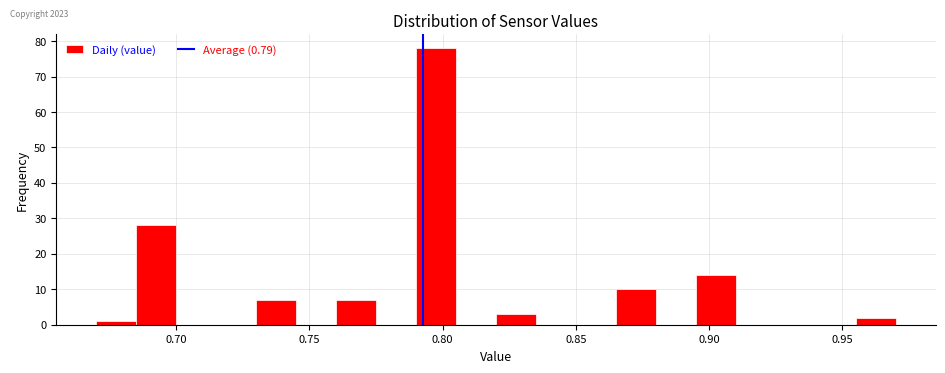

Read against the x-axis, roughly where is the centre of the tallest bar?

0.800